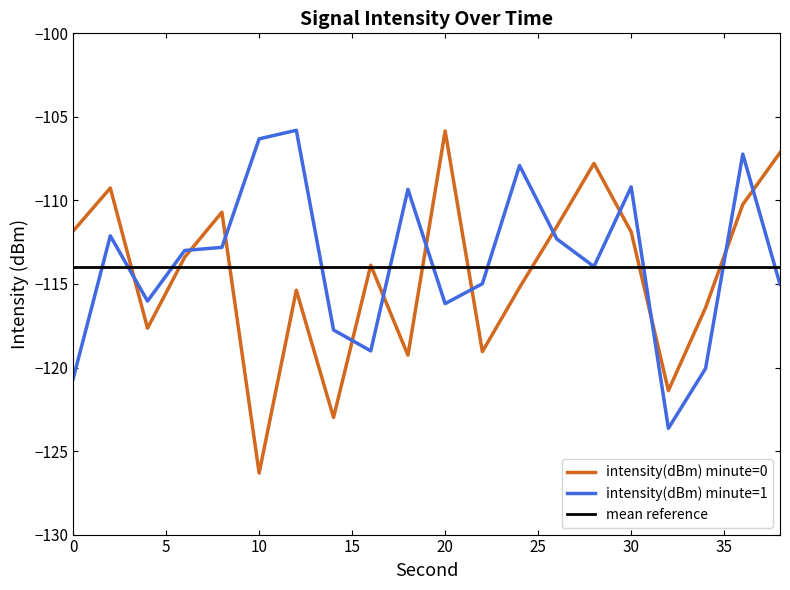

How many times do intensity(dBm) minute=1 and intensity(dBm) minute=0 cross each other?

12